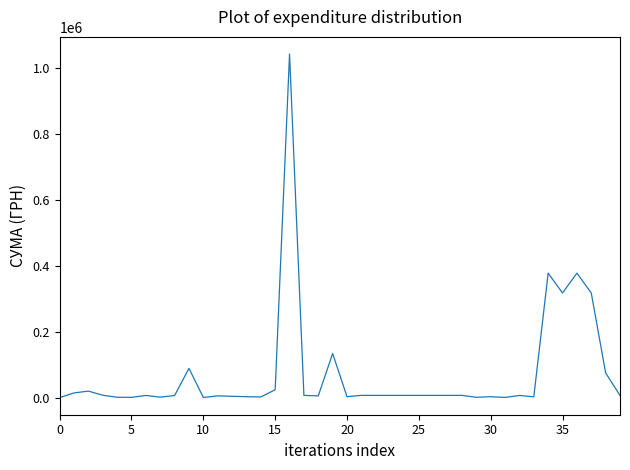

What is the maximum value shown in the chart?

1041144.5